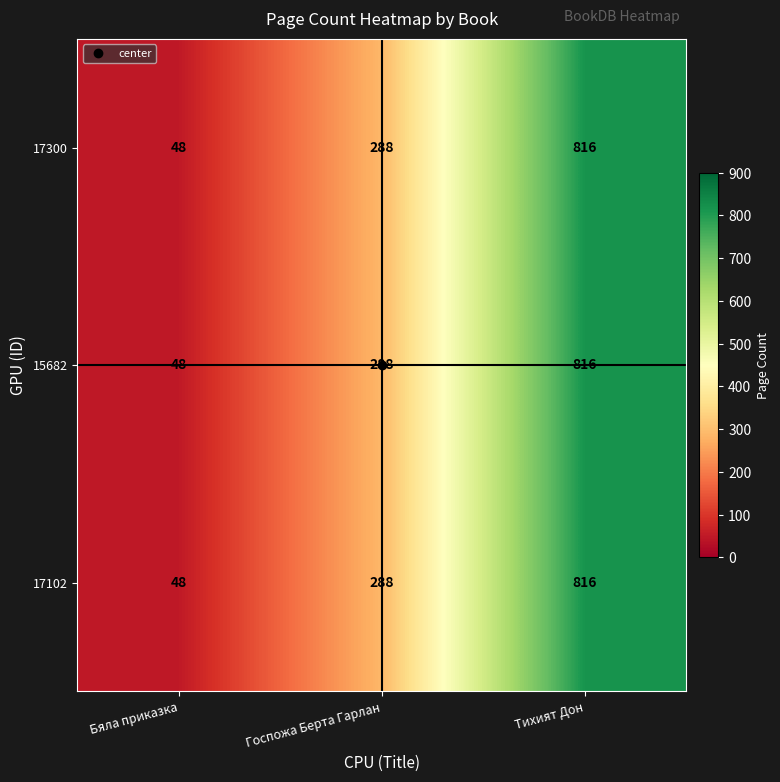

At how many categories does at least one series exceed 106?

2